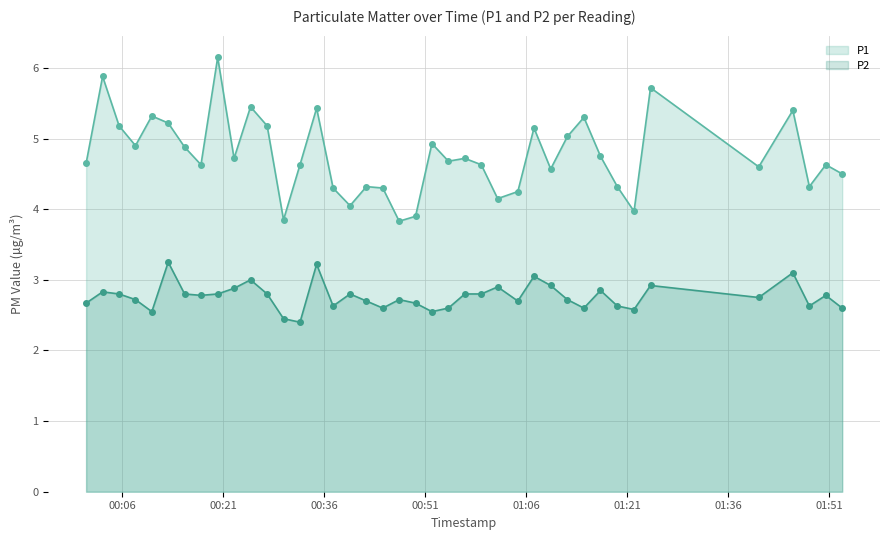

List the series in order of their overall mean, highest first.

P1, P2